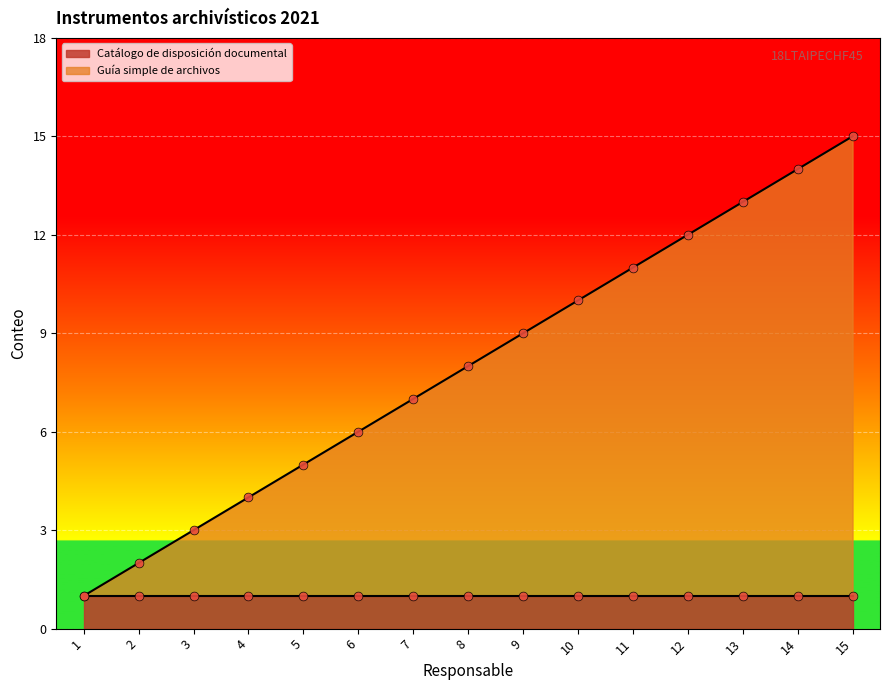

Which has a higher value, 5 or 6?

6